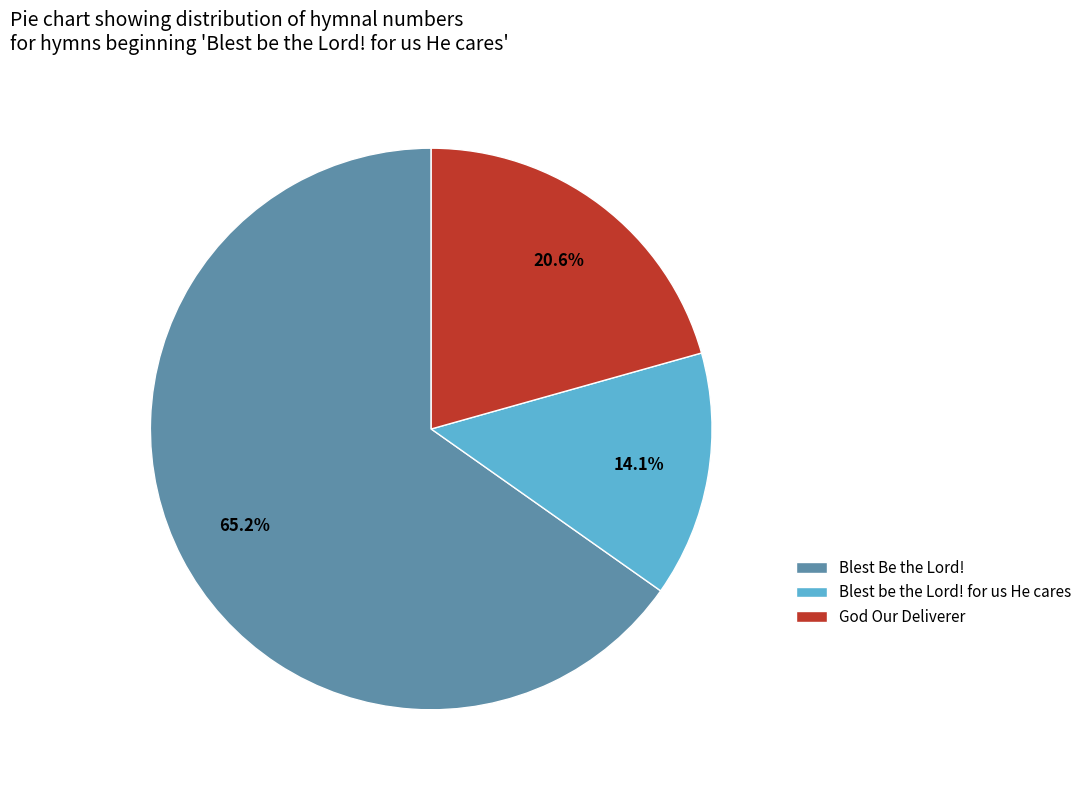

Is it true that God Our Deliverer is 32% of the pie?

False